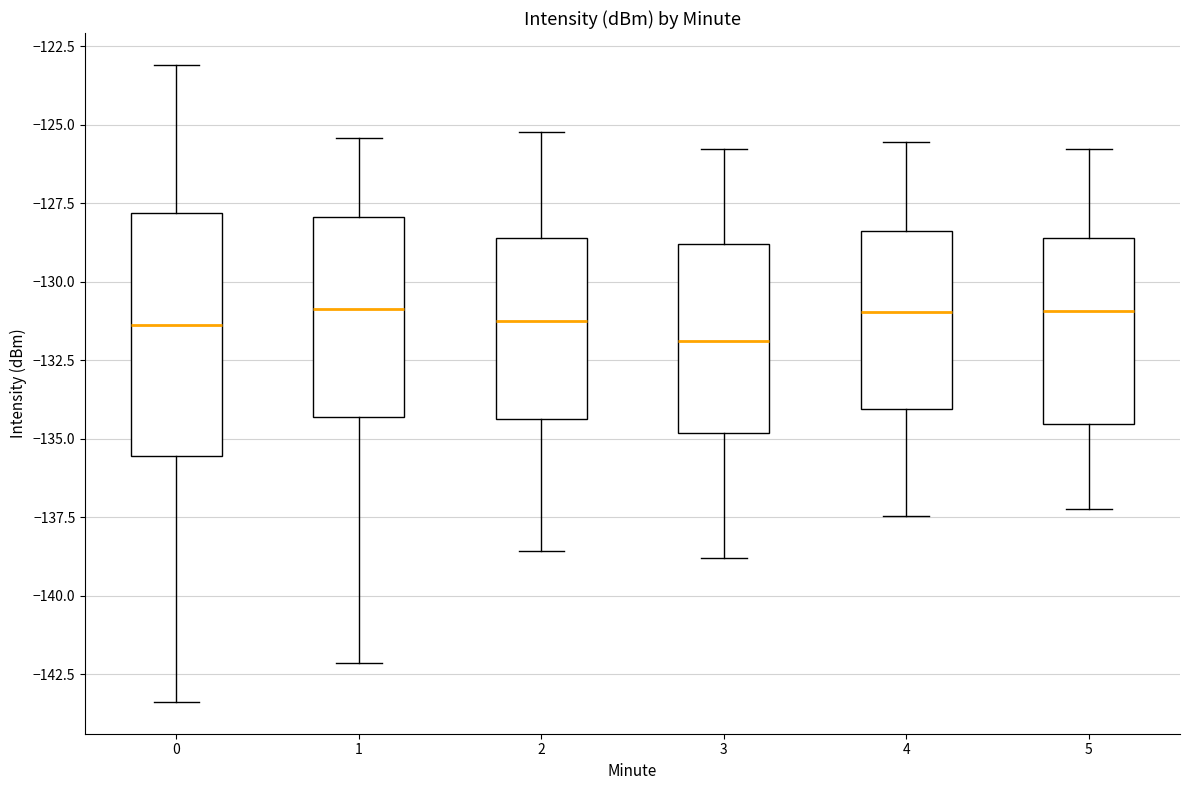

Which box's median line is the lowest?

3